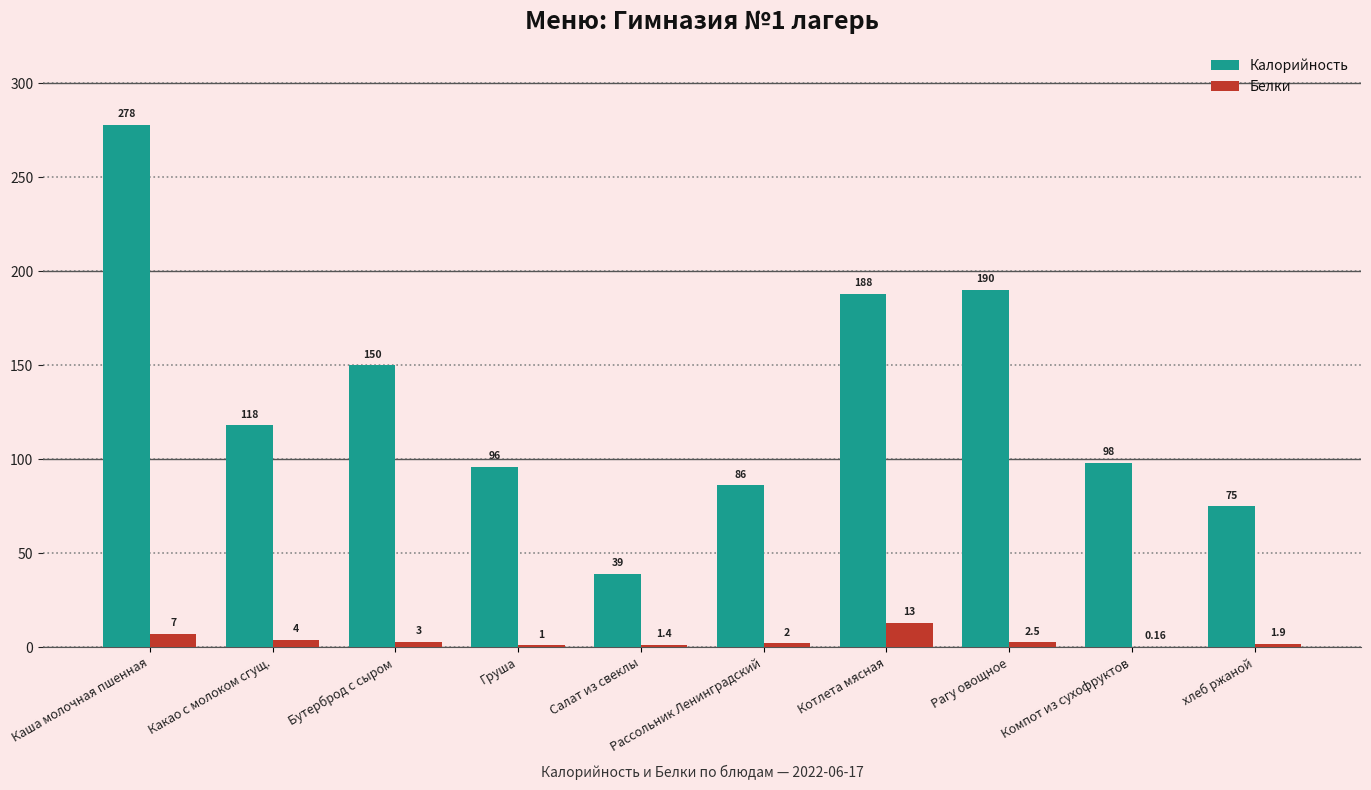

How many series are shown in this chart?

2